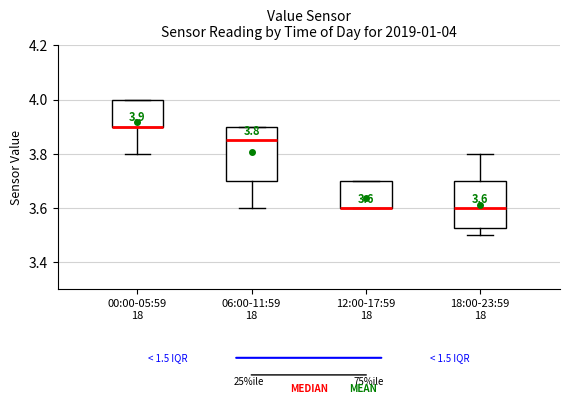

Comparing the boxes themselves (not the whiskers), which one is the tallest?

06:00-11:59 18